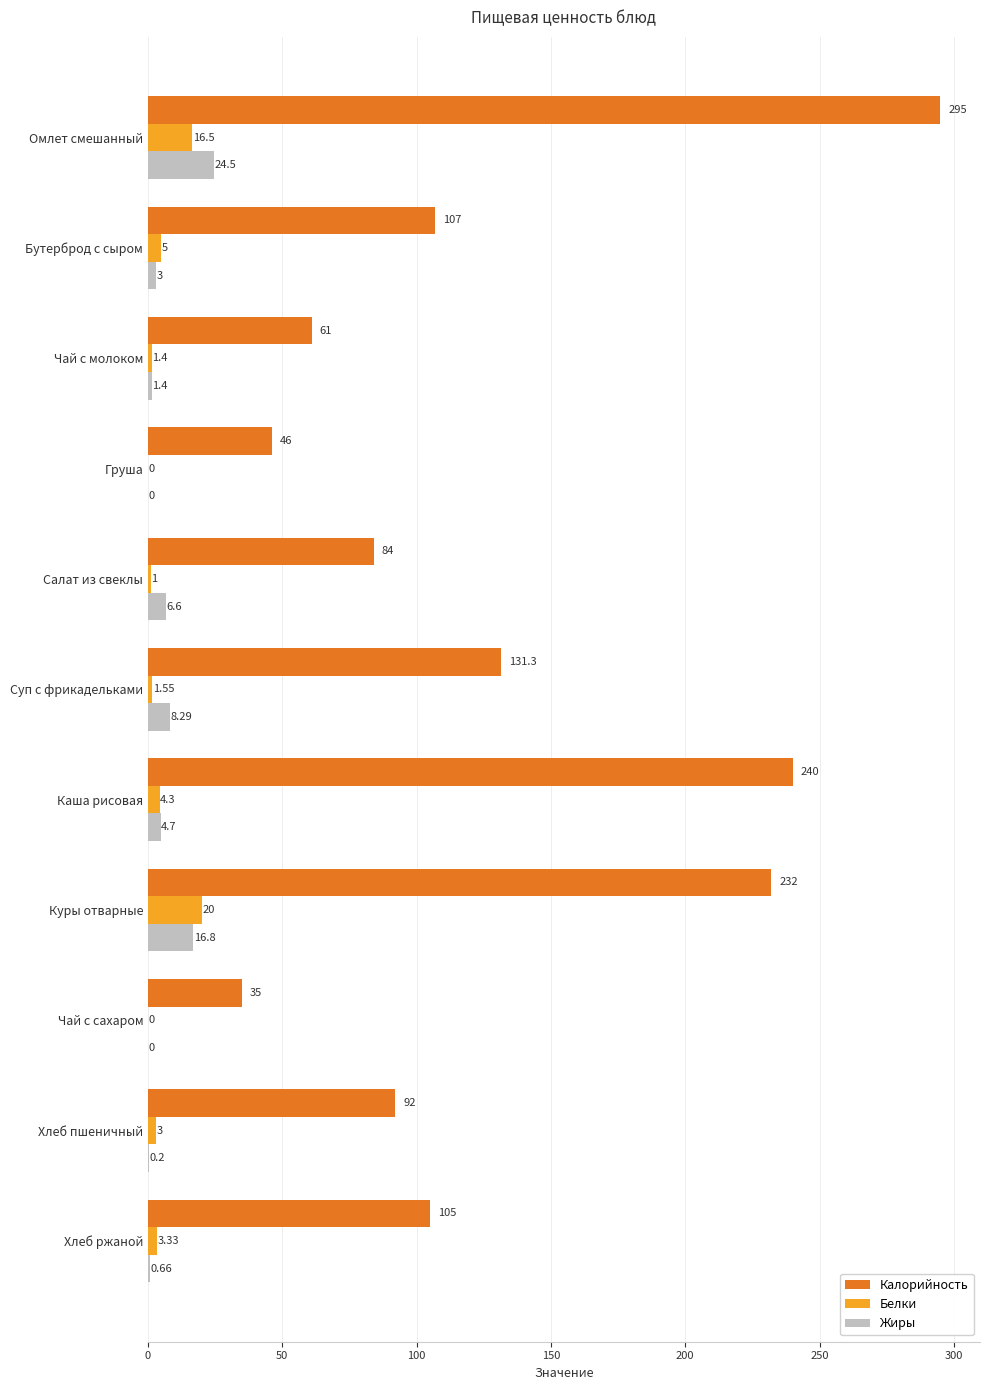

Is the value of Белки at Груша greater than the value of Калорийность at Бутерброд с сыром?

No